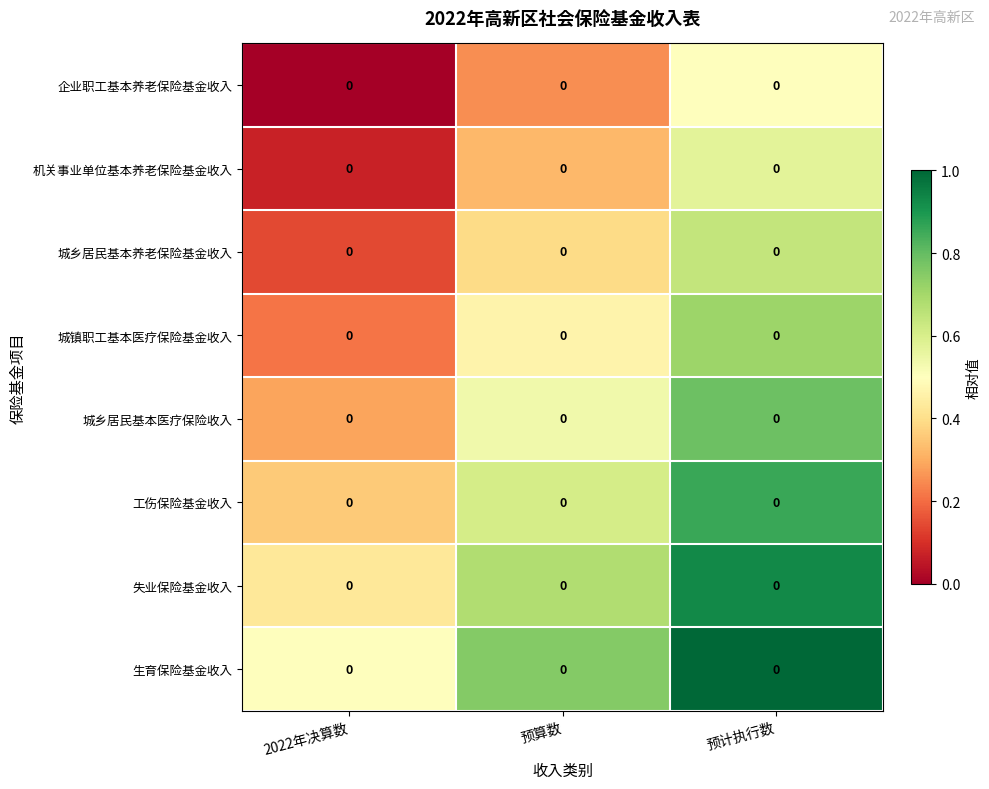

At how many categories does at least one series exceed 0?

3